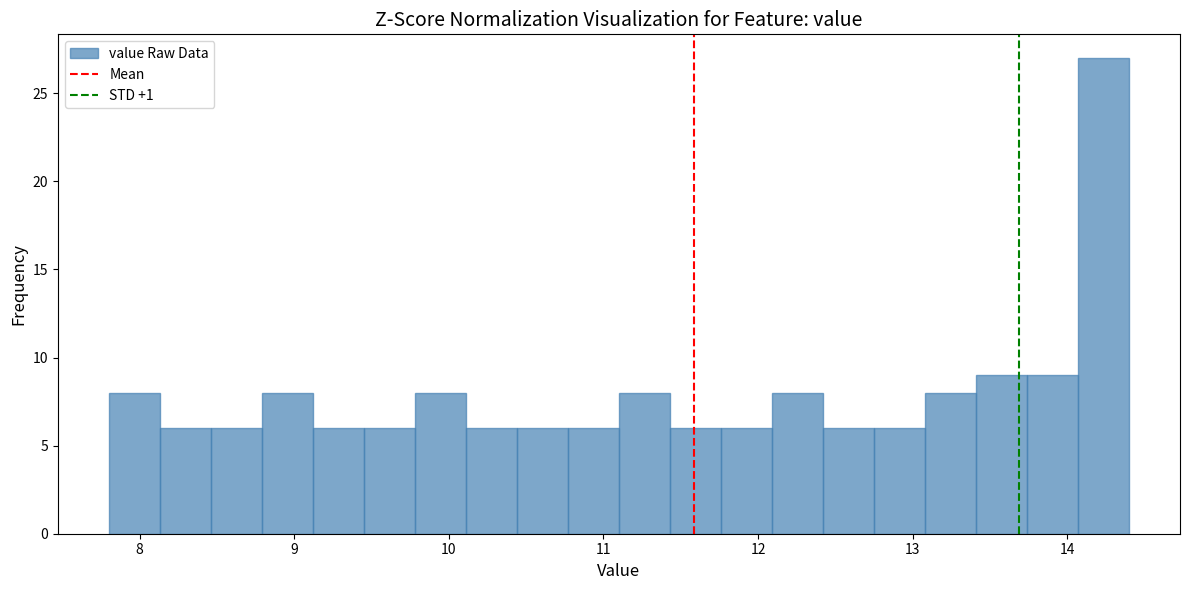

Around what value on the x-axis is the tallest bar? Give the approximate position of its centre, as read against the axis.

14.2